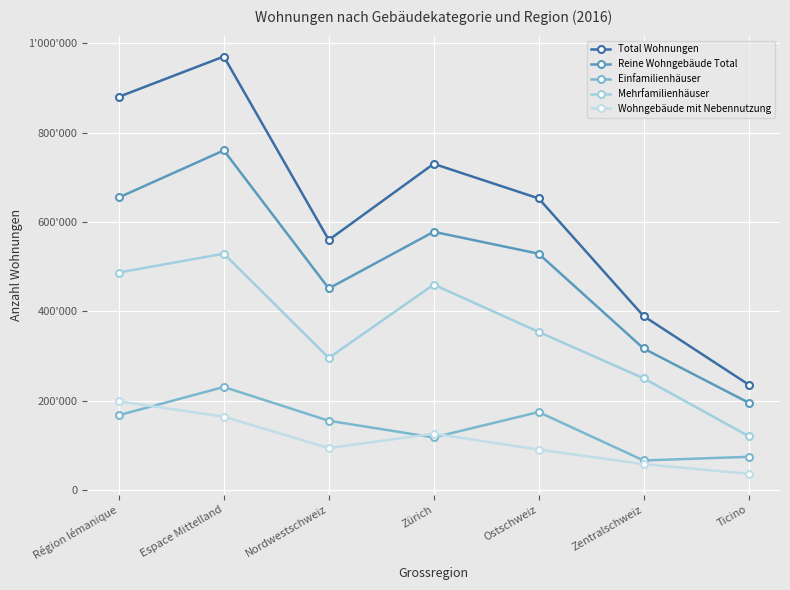

True or false: Mehrfamilienhäuser and Einfamilienhäuser intersect in this chart.

False